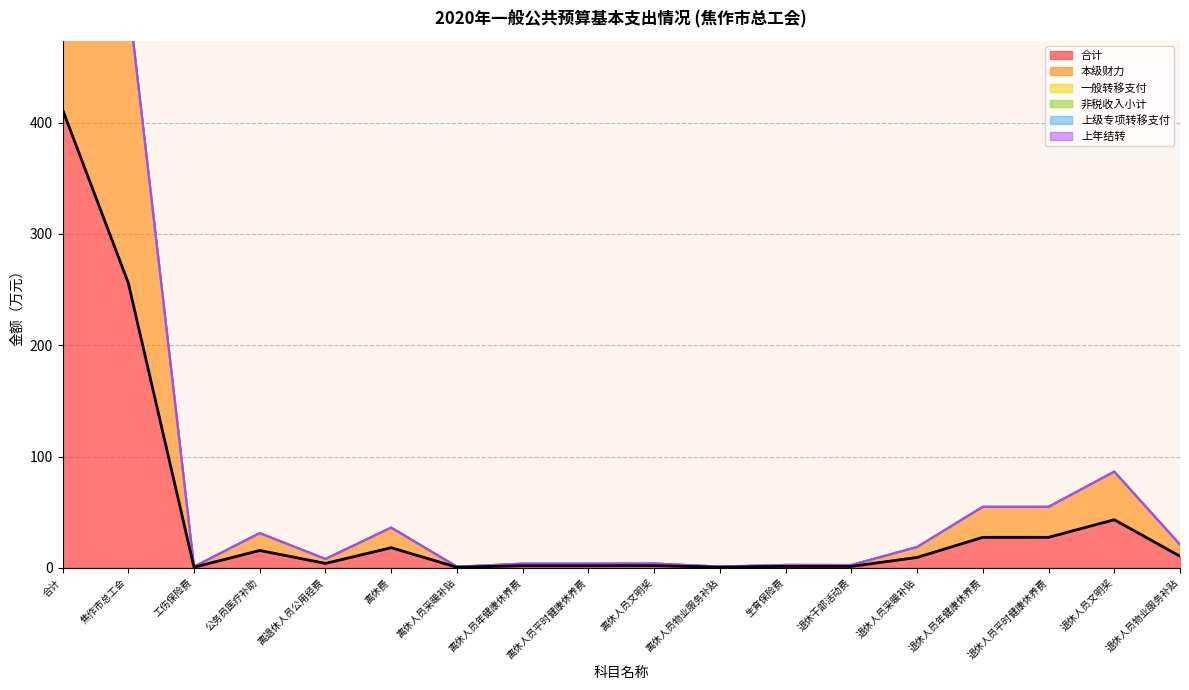

How many lines are shown in the chart?

6